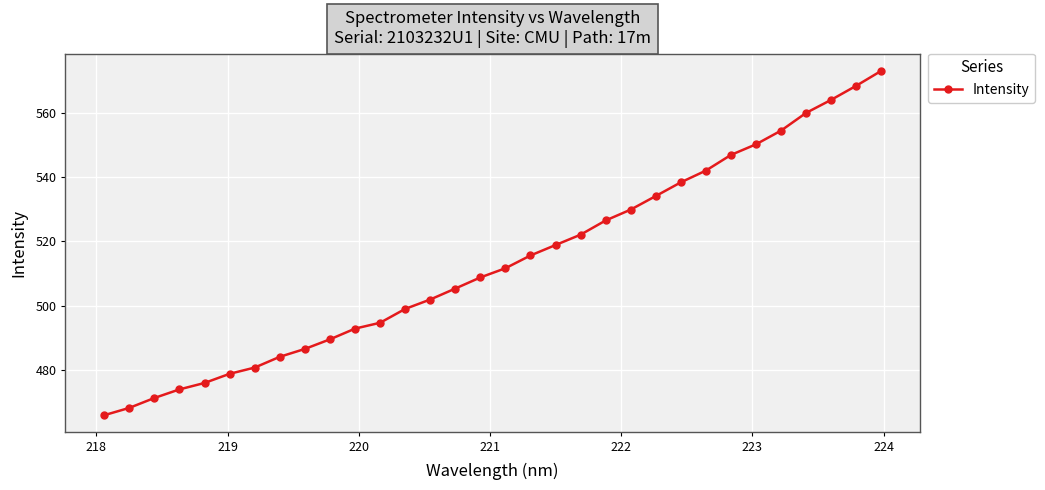

What is the maximum value shown in the chart?

573.0